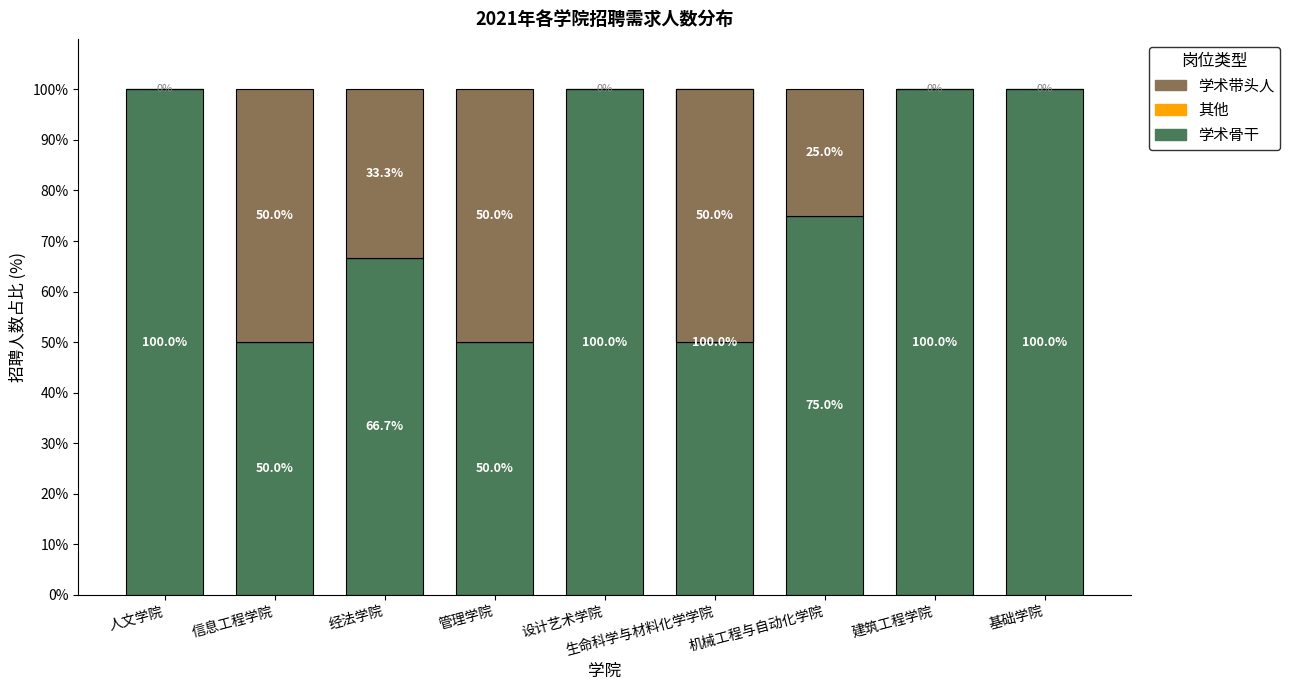

What is the value of the 学术骨干 bar at the 1st from the left?

100.0